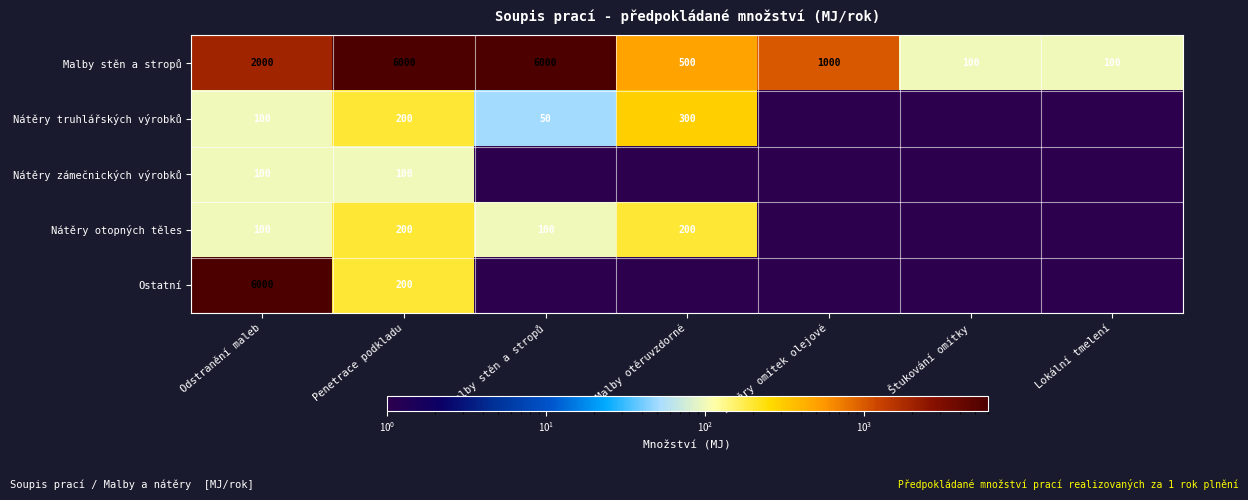

Which category has the highest value across all series?

Penetrace podkladu